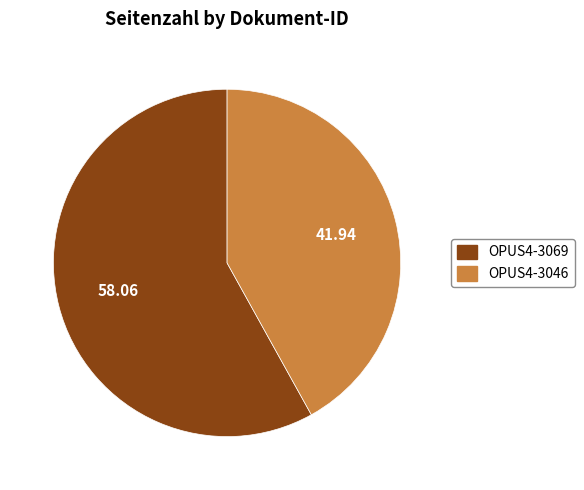

How many slices are in this pie chart?

2